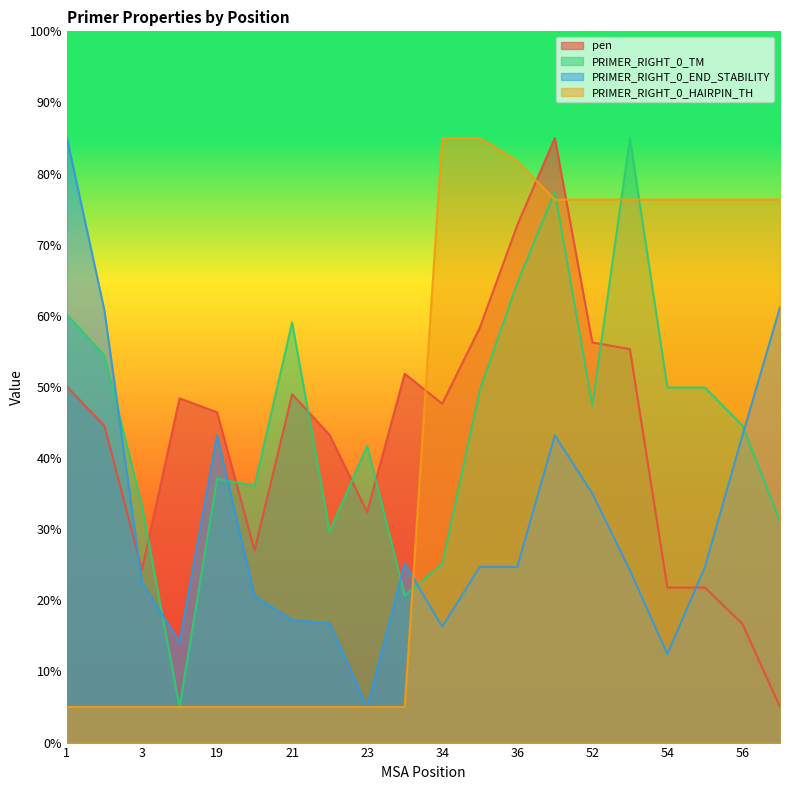

Which category has the highest value in the pen series?

51